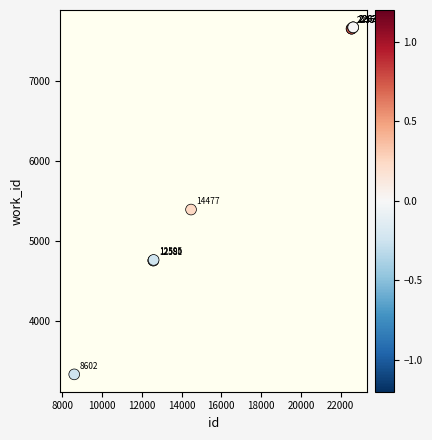

What Y value in the scatter plot is closest to 5498?

5390